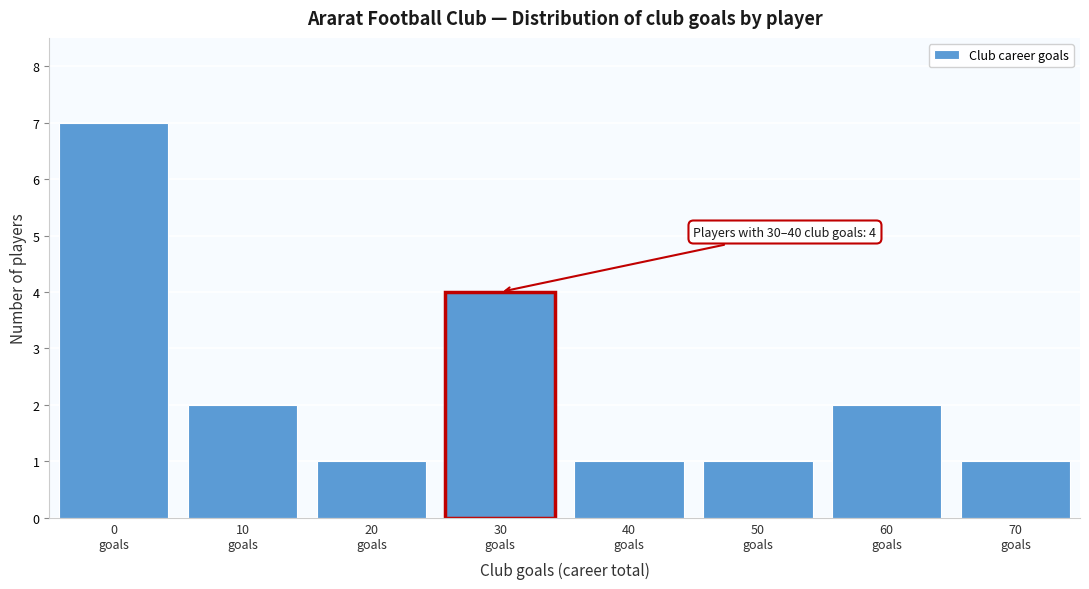

Reading right to left, list all the values displayed in this chart.

1	2	1	1	4	1	2	7